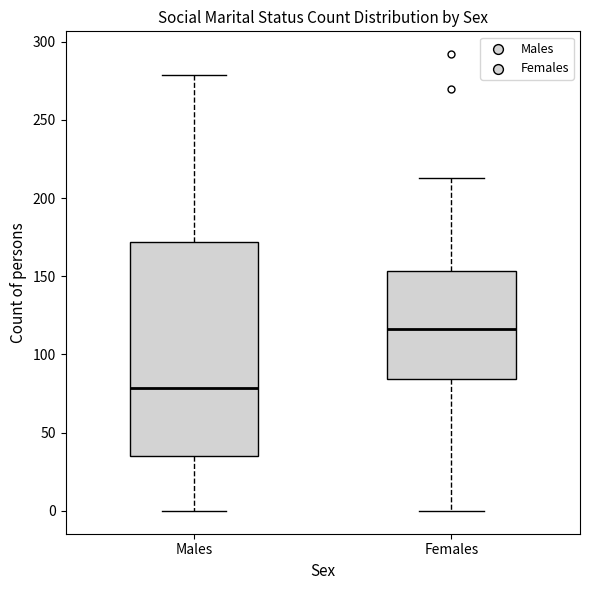

Which box has the lowest median line?

Males